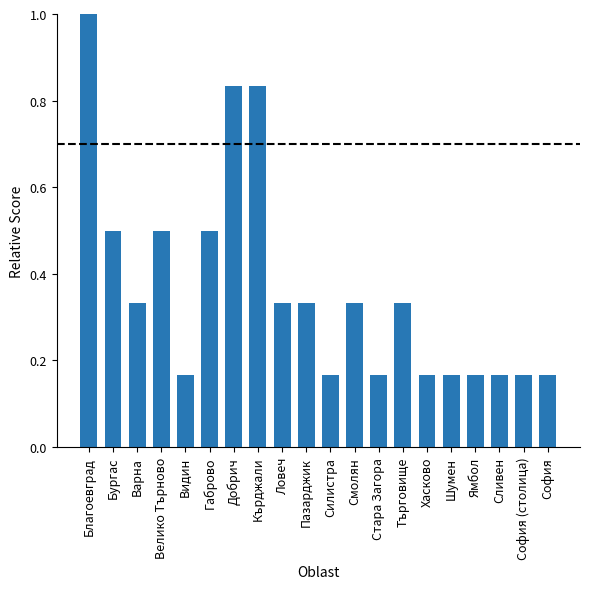

What is the sum of the values at Ловеч and София?

0.5